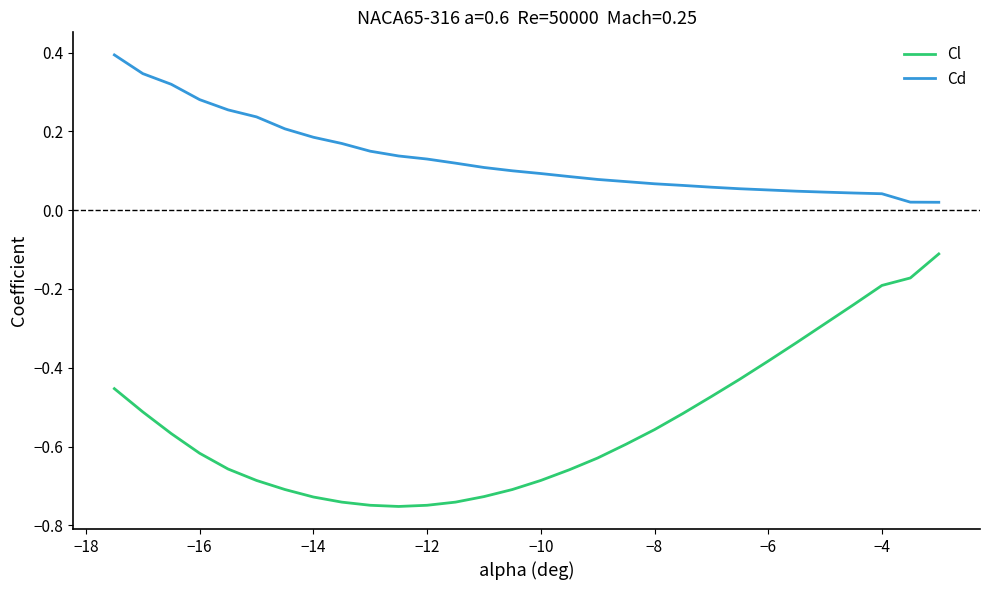

What is the maximum value shown in the chart?

0.4